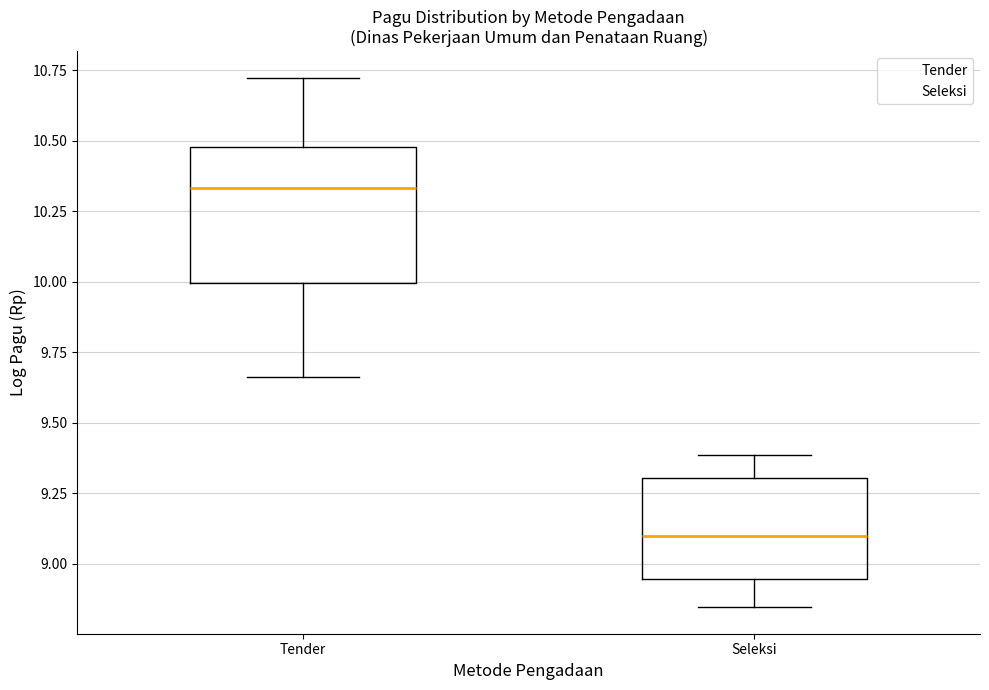

Which box has the lowest median line?

Seleksi